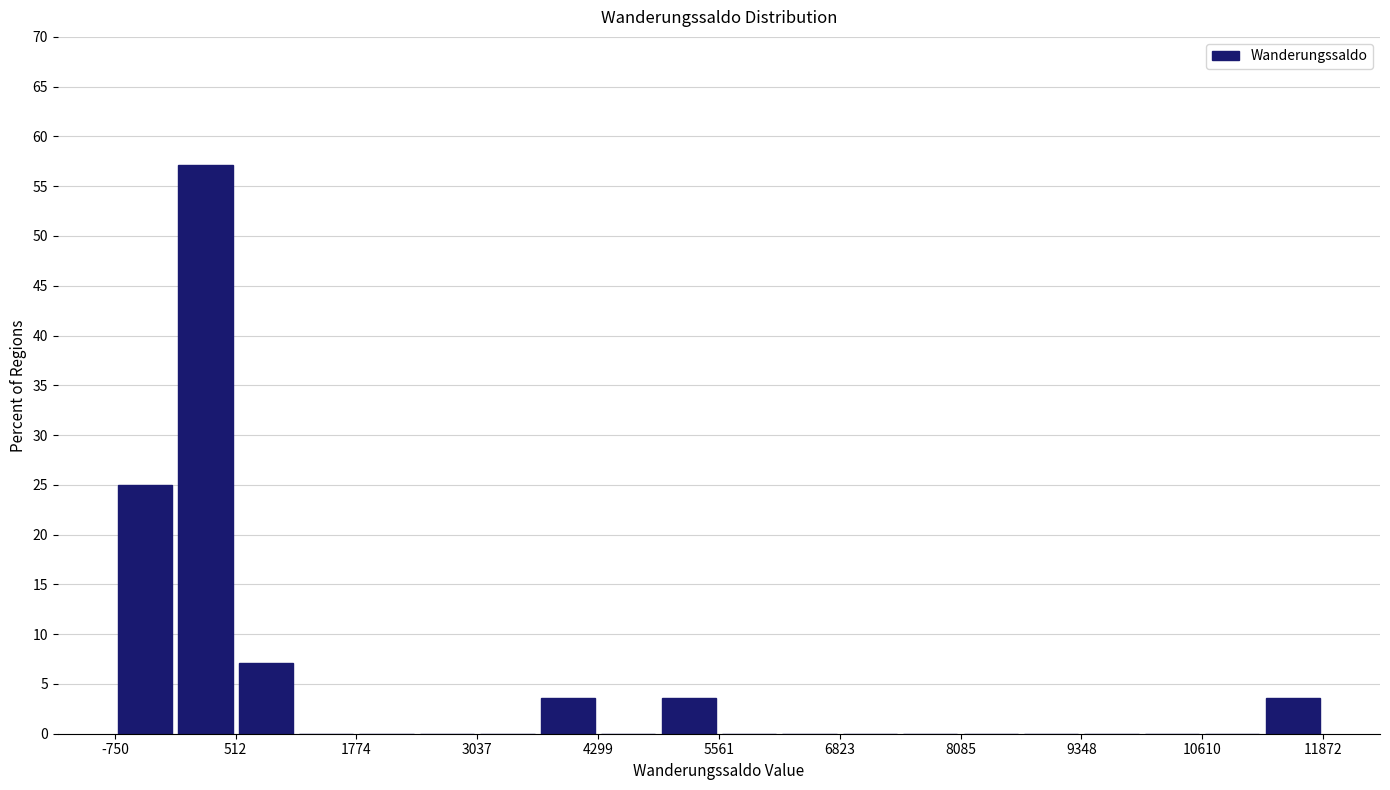

Around what value on the x-axis is the tallest bar? Give the approximate position of its centre, as read against the axis.

200